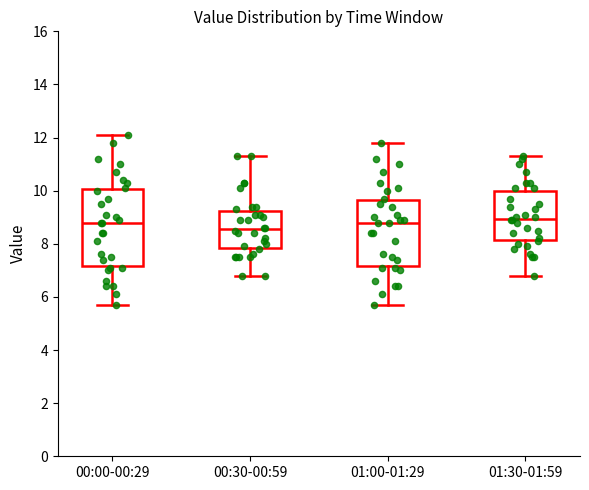

Reading left to right, read every box against the y-axis: the position of its median line, the range the box covers, and the ends of its whiskers. The values are not printed on the chart, so give them approximately, as read against the axis.

00:00-00:29: median 8.8, box 7.2 to 10.0, whiskers 5.8 to 12.2
00:30-00:59: median 8.6, box 7.8 to 9.2, whiskers 6.8 to 11.4
01:00-01:29: median 8.8, box 7.2 to 9.6, whiskers 5.8 to 11.8
01:30-01:59: median 9.0, box 8.2 to 10.0, whiskers 6.8 to 11.4